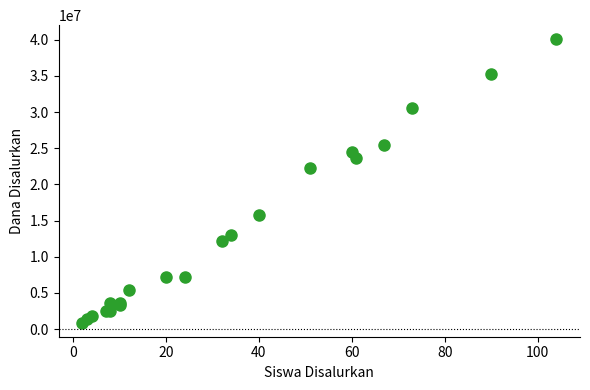

What Y value in the scatter plot is closest to 20475000?

22275000